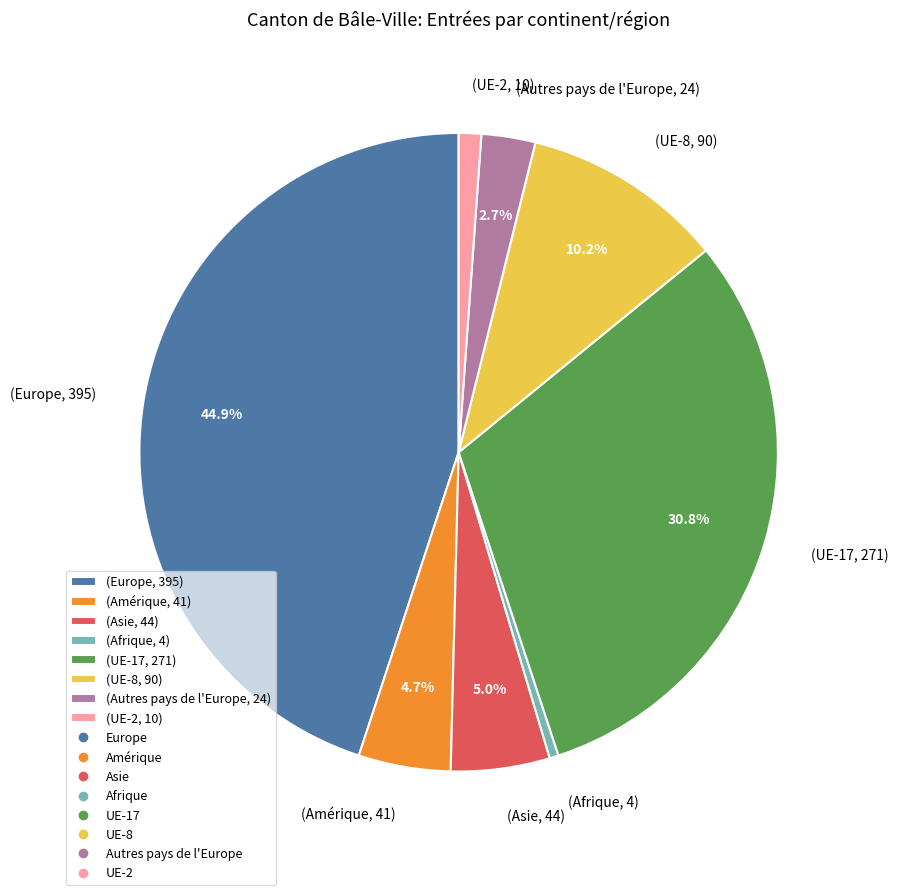

Do (Asie, 44) and (UE-17, 271) together represent more than half of the pie?

No